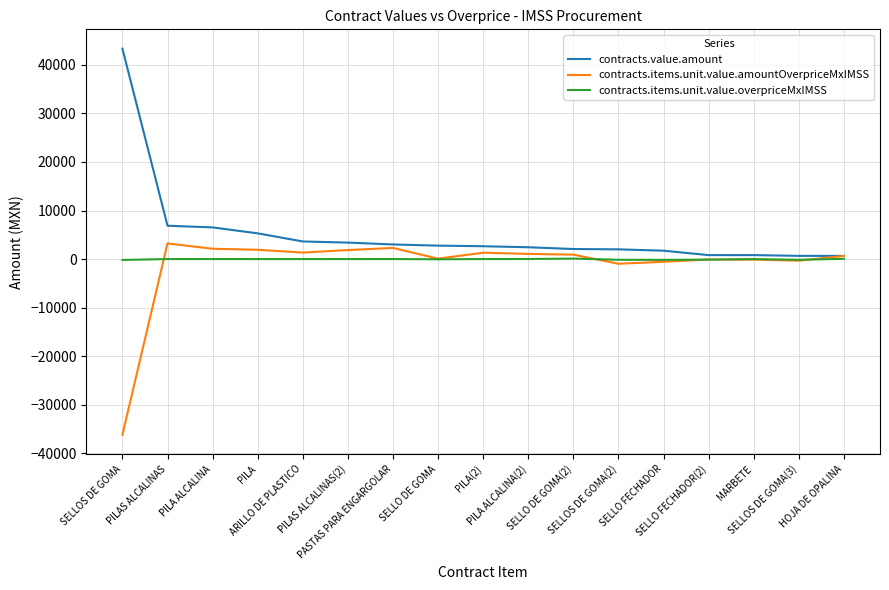

Rank the series by their maximum value, from lowest to highest.

contracts.items.unit.value.overpriceMxIMSS, contracts.items.unit.value.amountOverpriceMxIMSS, contracts.value.amount